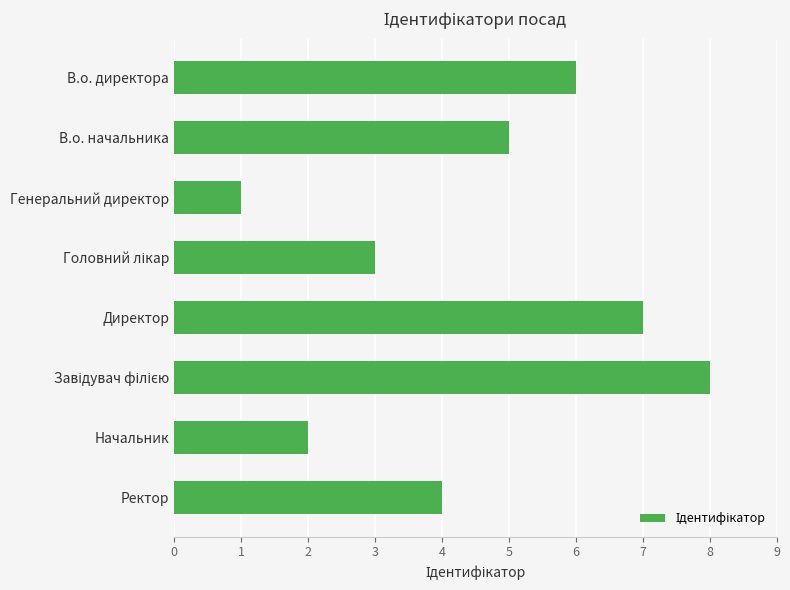

Between В.о. начальника and Генеральний директор, which is larger?

В.о. начальника